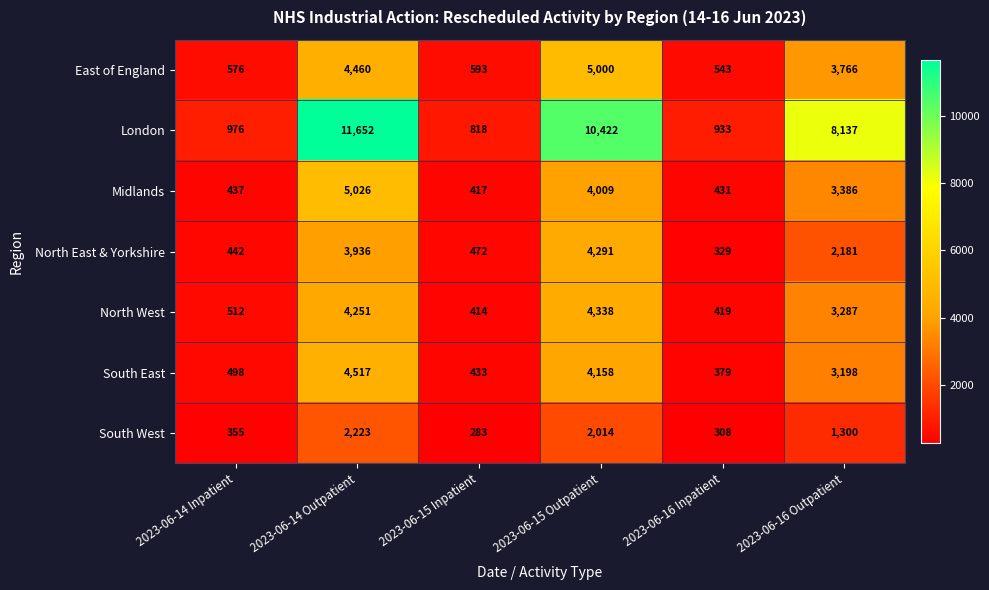

List the series in order of their peak value, lowest first.

South West, North East & Yorkshire, North West, South East, East of England, Midlands, London